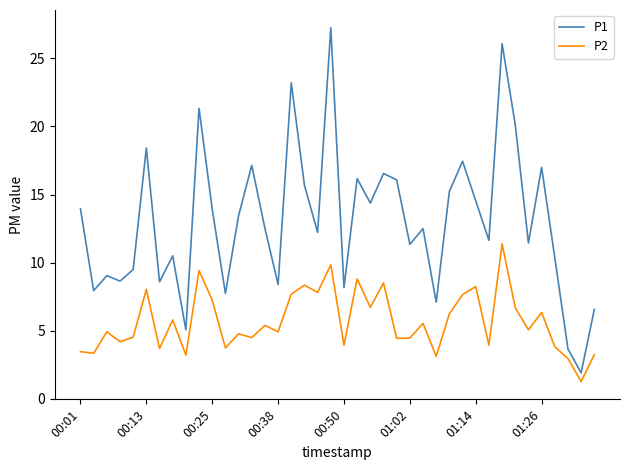

True or false: P1 and P2 intersect in this chart.

False